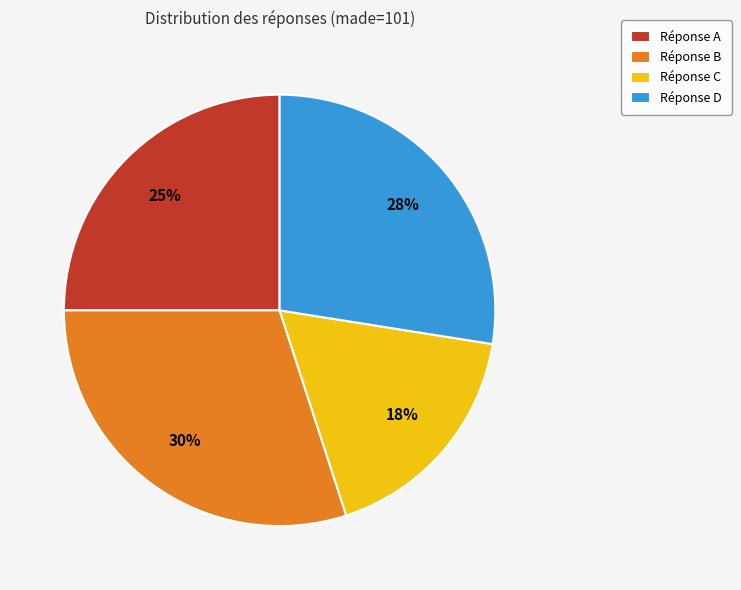

Which slice is the largest?

Réponse B